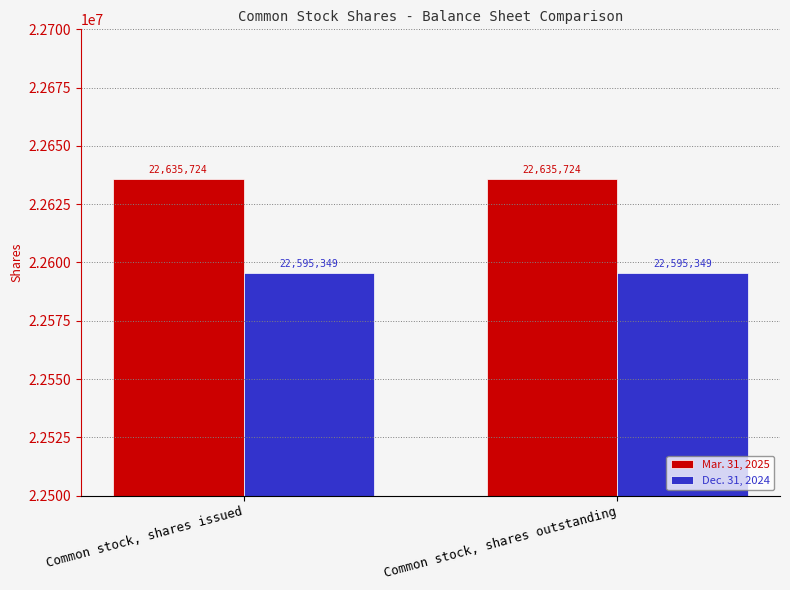

What is the maximum value for Mar. 31, 2025?

22635724